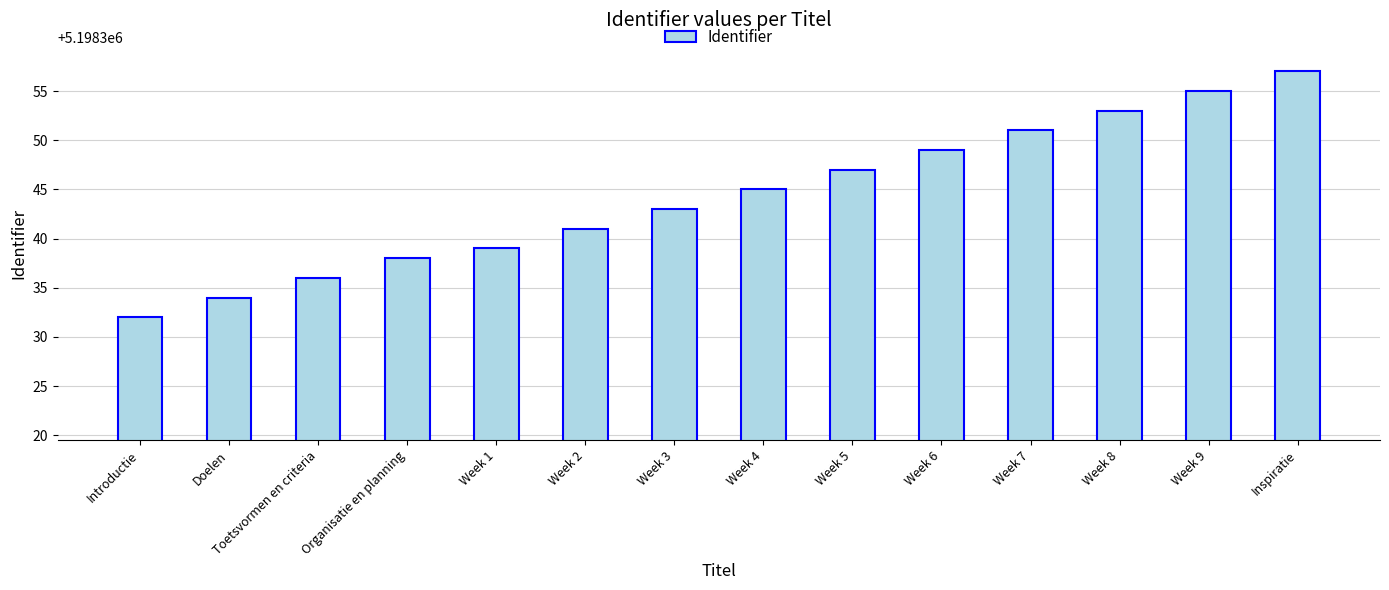

What value does the data have at Introductie?

5198332